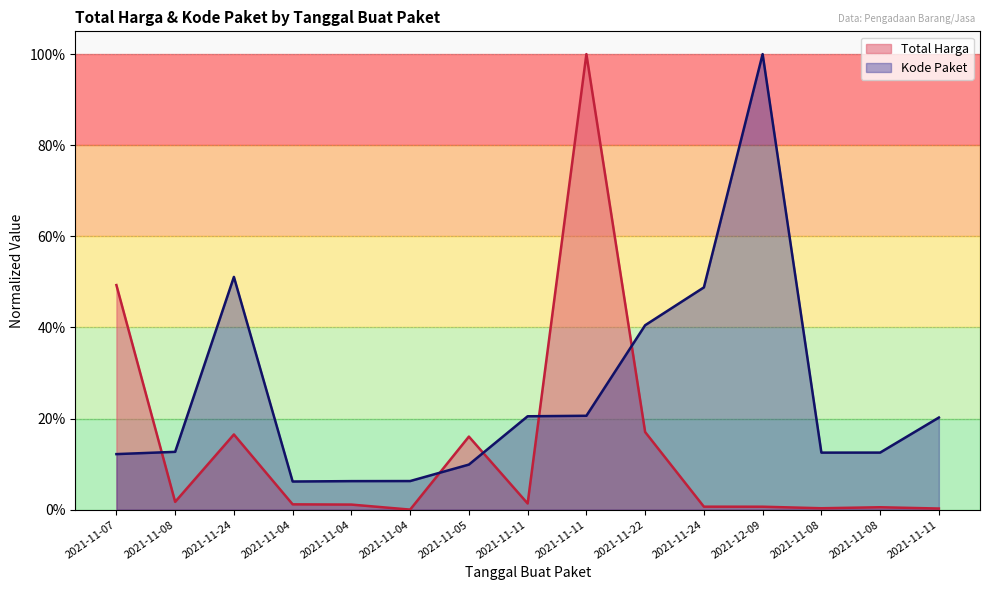

Reading left to right, transcribe all the data shown in this chart.

Total Harga: 2021-11-07=0.5	2021-11-08=0.0	2021-11-24=0.2	2021-11-04=0.0	2021-11-04=0.0	2021-11-04=0.0	2021-11-05=0.2	2021-11-11=0.0	2021-11-11=1.0	2021-11-22=0.2	2021-11-24=0.0	2021-12-09=0.0	2021-11-08=0.0	2021-11-08=0.0	2021-11-11=0.0
Kode Paket: 2021-11-07=0.1	2021-11-08=0.1	2021-11-24=0.5	2021-11-04=0.1	2021-11-04=0.1	2021-11-04=0.1	2021-11-05=0.1	2021-11-11=0.2	2021-11-11=0.2	2021-11-22=0.4	2021-11-24=0.5	2021-12-09=1.0	2021-11-08=0.1	2021-11-08=0.1	2021-11-11=0.2